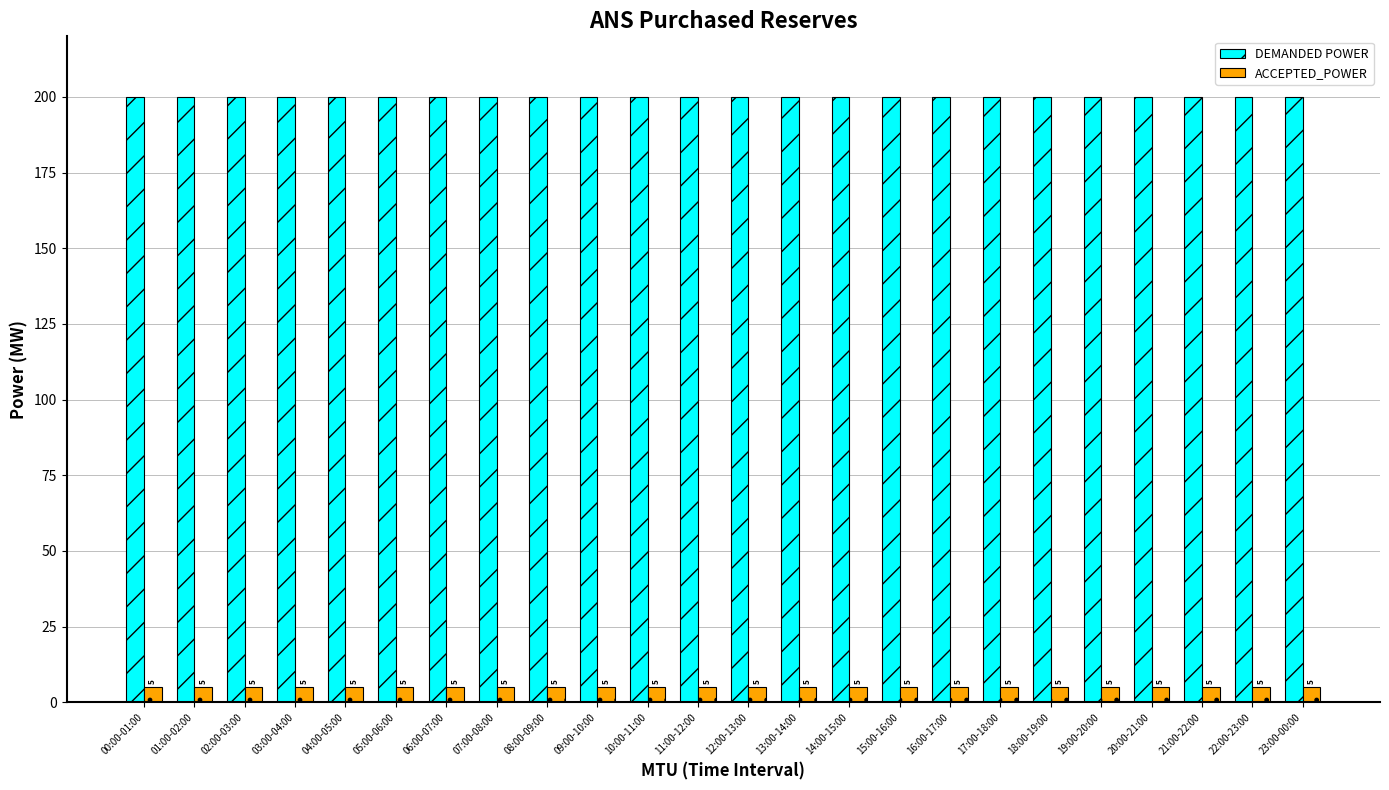

What is the spread (max minus min) of values at 22:00-23:00?

195